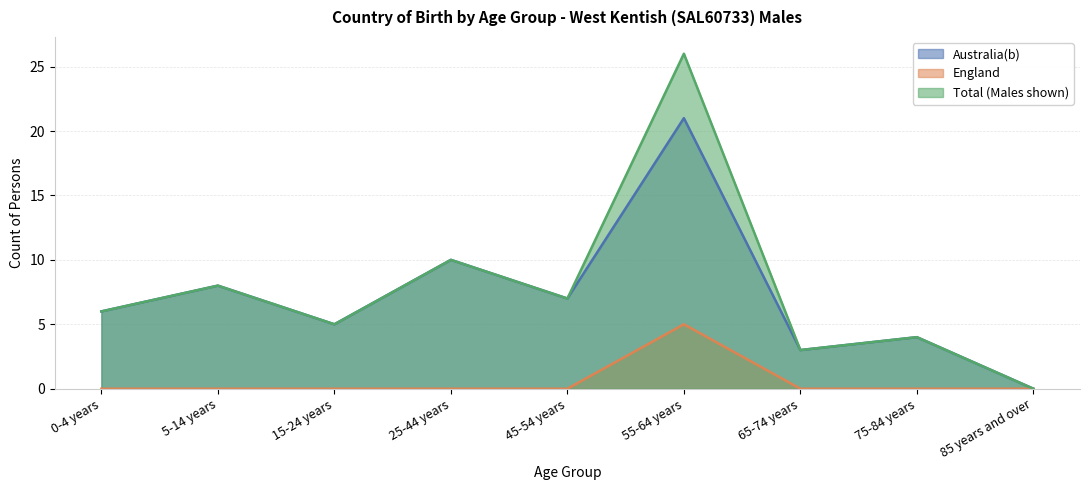

What is the average value of the England series?

1